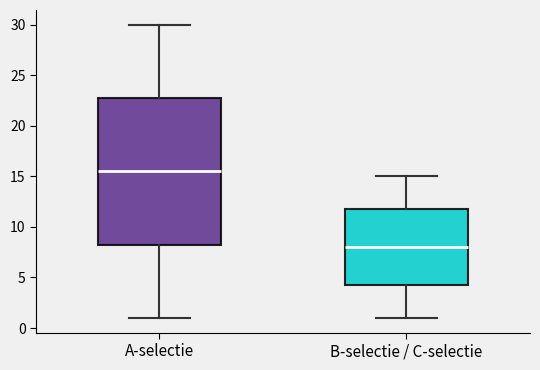

Reading left to right, transcribe this box plot: for each box, give where its median line is, the range the box spans, and where its two whiskers end, as read against the y-axis. The values are not printed on the chart, so give them approximately, as read against the axis.

A-selectie: median 15.5, box 8.5 to 23.0, whiskers 1.0 to 30.0
B-selectie / C-selectie: median 8.0, box 4.5 to 12.0, whiskers 1.0 to 15.0